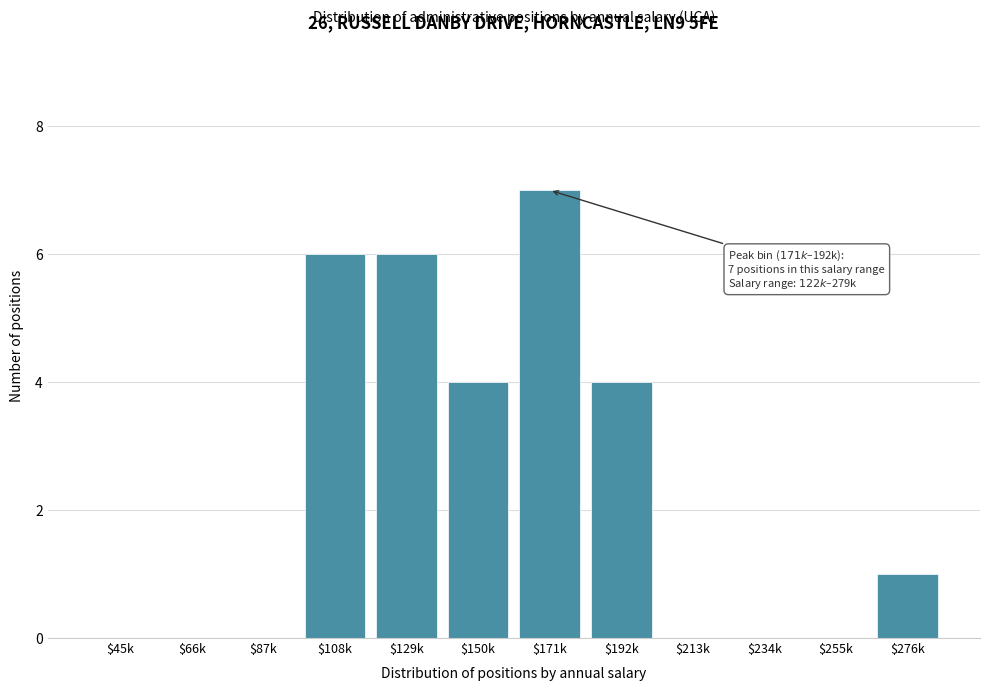

What is the sum of all values?

28